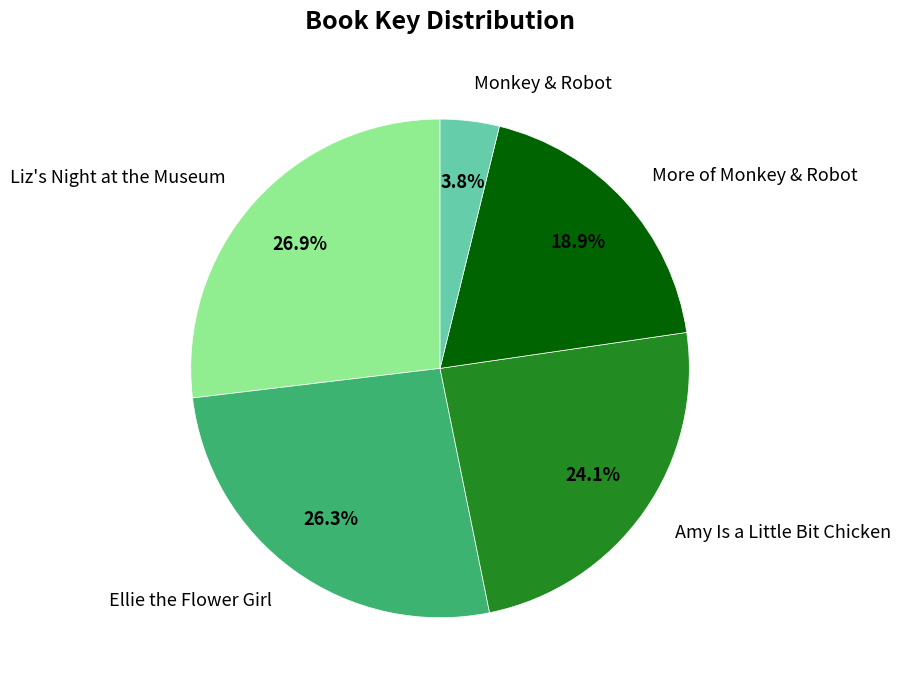

The More of Monkey & Robot slice represents 19% of the pie. True or false?

True